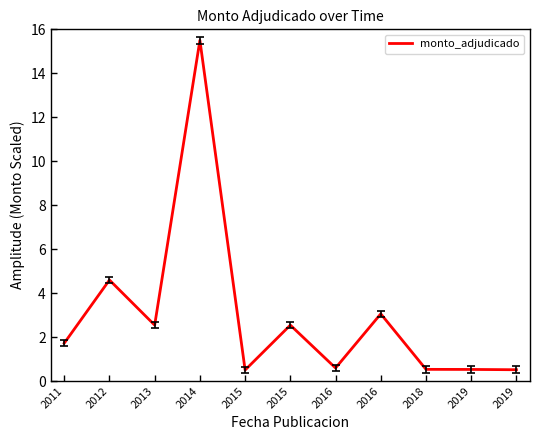

Which has a higher value, 2016 or 2011?

2011